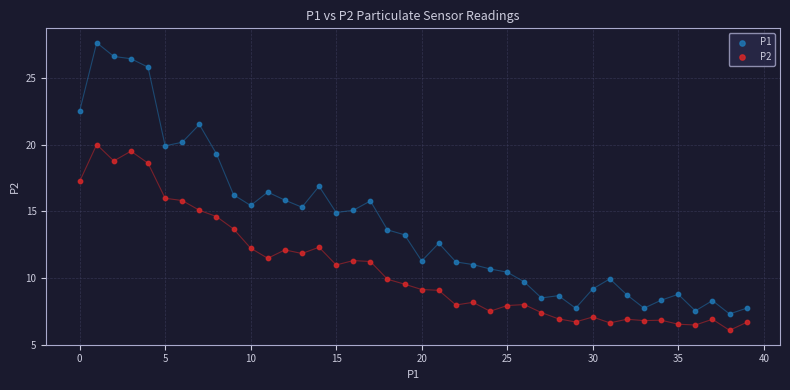

Which series reaches the maximum Y coordinate?

P1